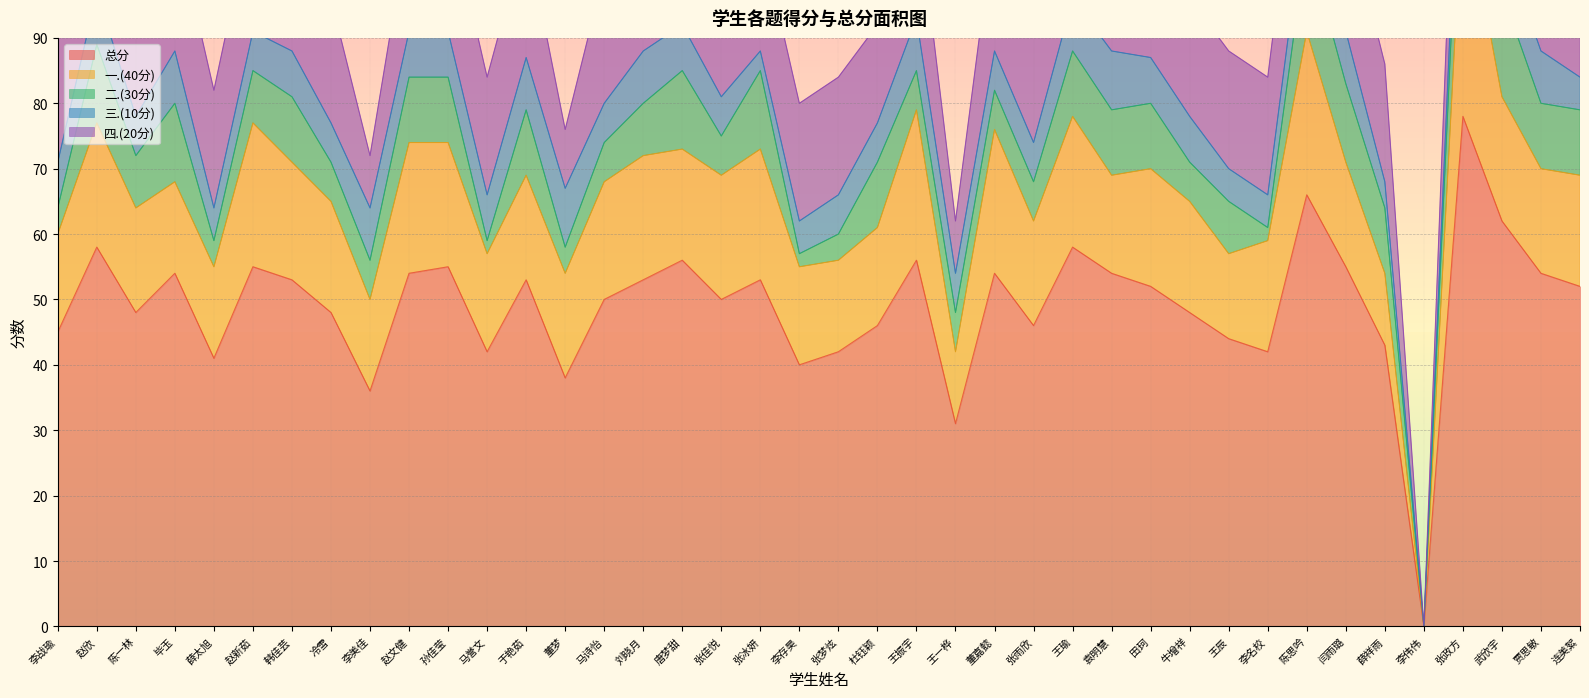

True or false: 四.(20分) has more than 0 points higher than both neighbors.

True